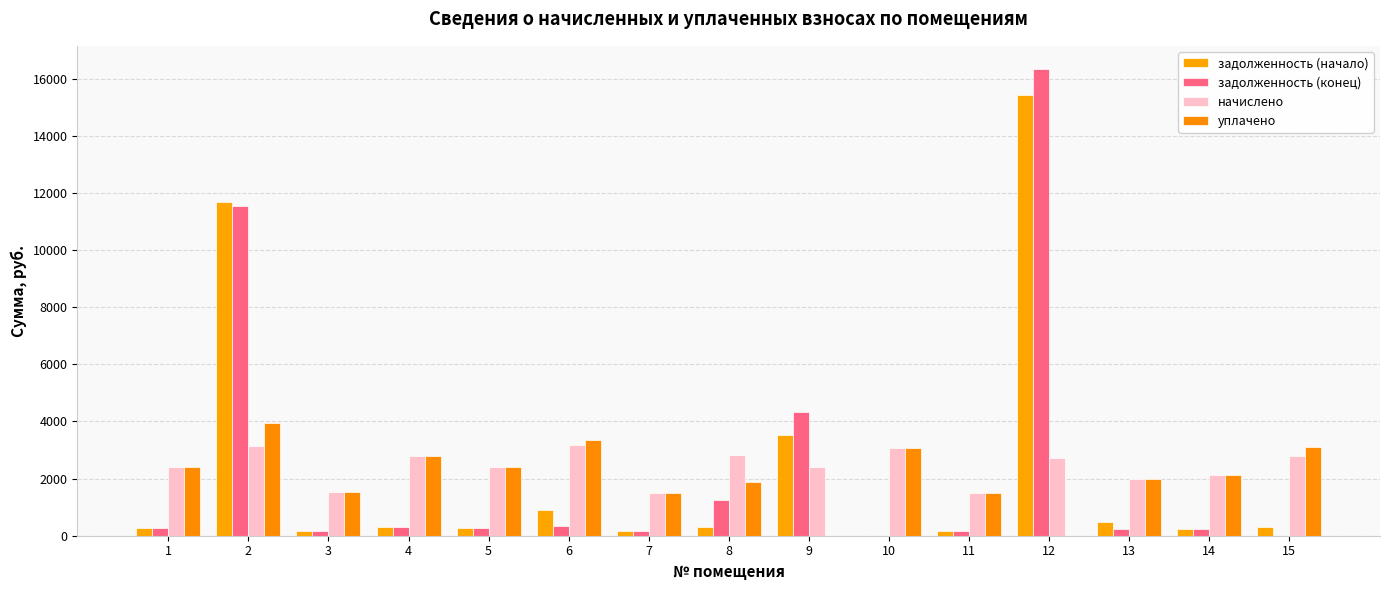

What is the total value across all series at 10?

6143.8